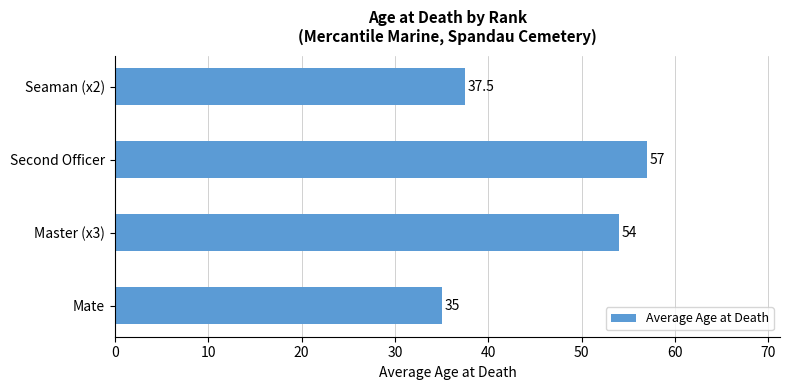

The chart shows a value of 15.1 at Second Officer. True or false?

False